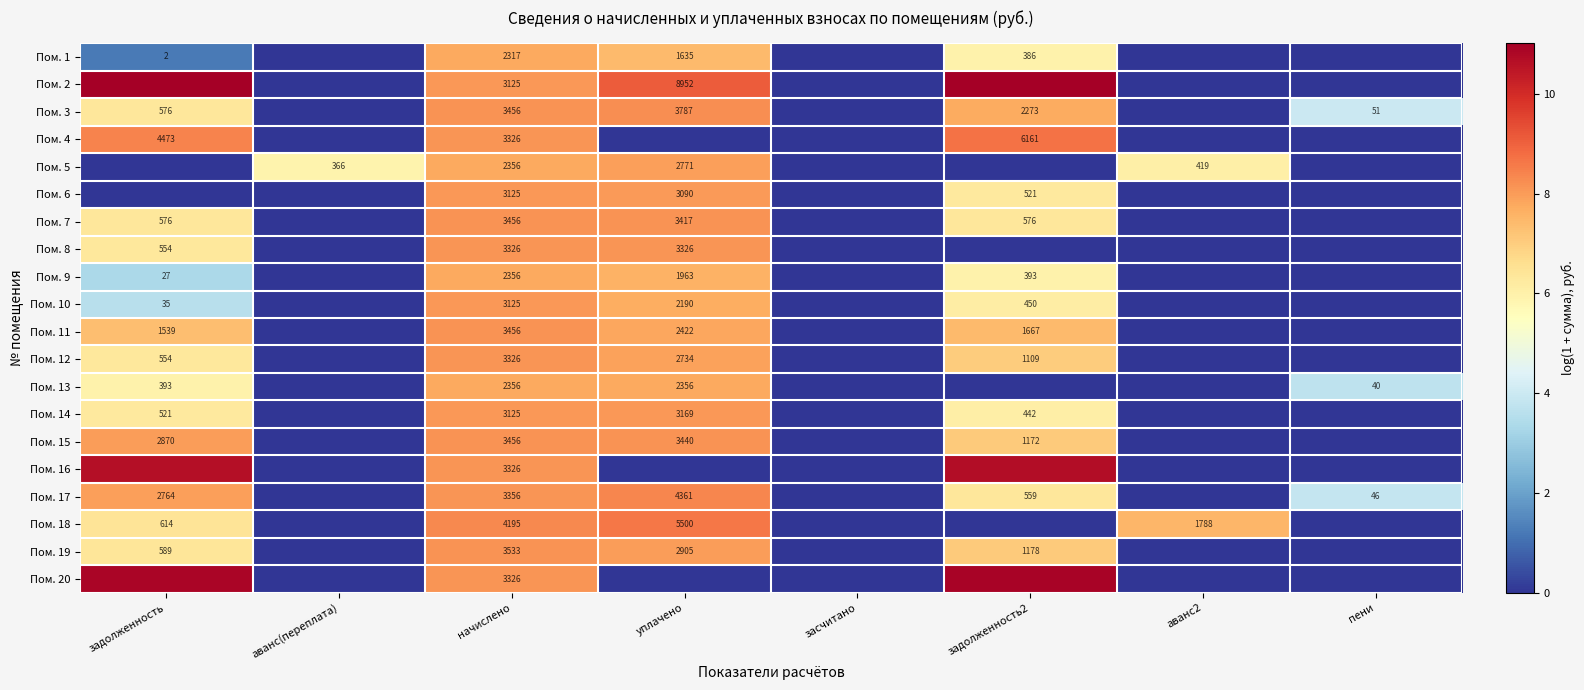

At which category is the sum across all series the highest?

начислено